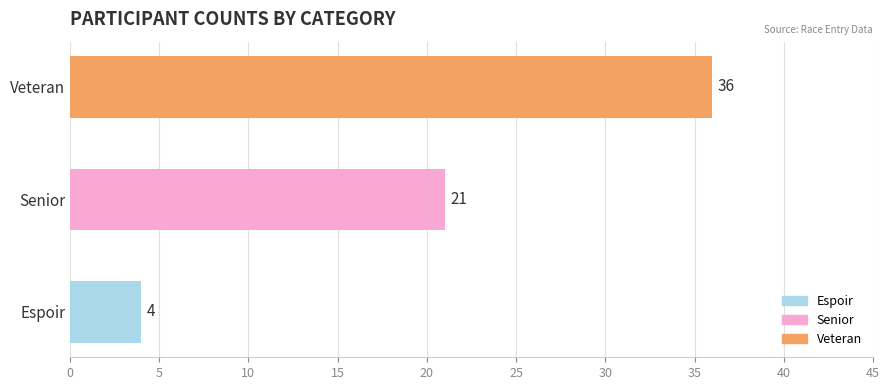

Does the chart contain stacked bars?

No